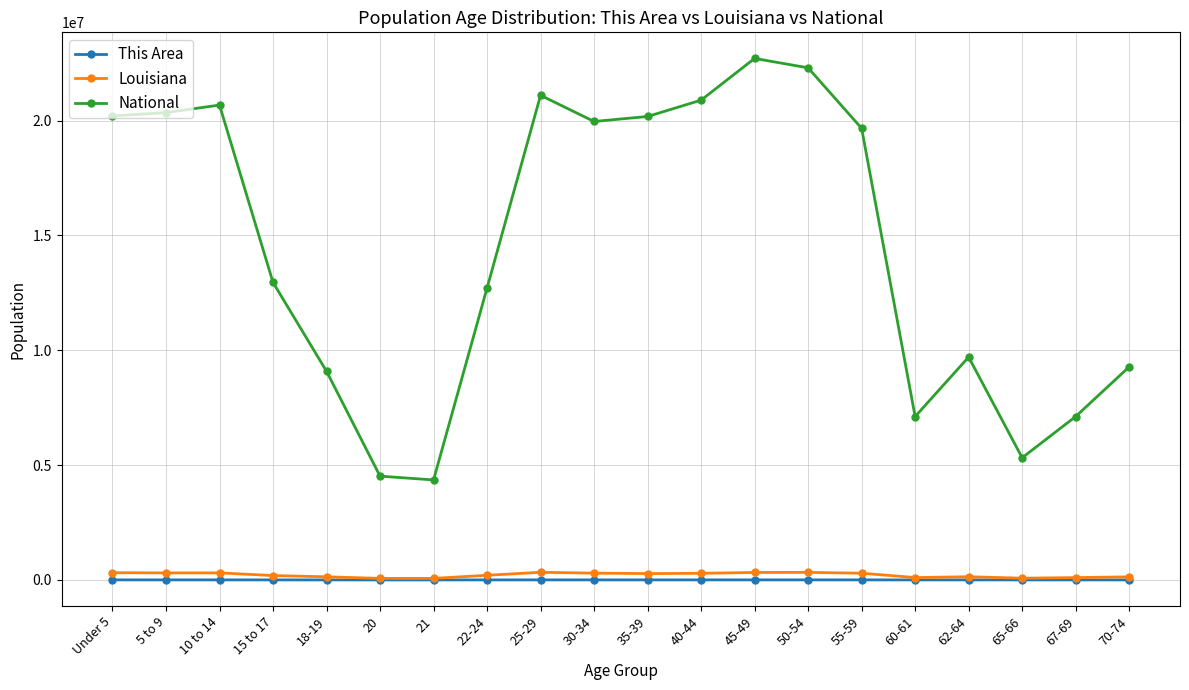

What is the minimum value shown in the chart?

368